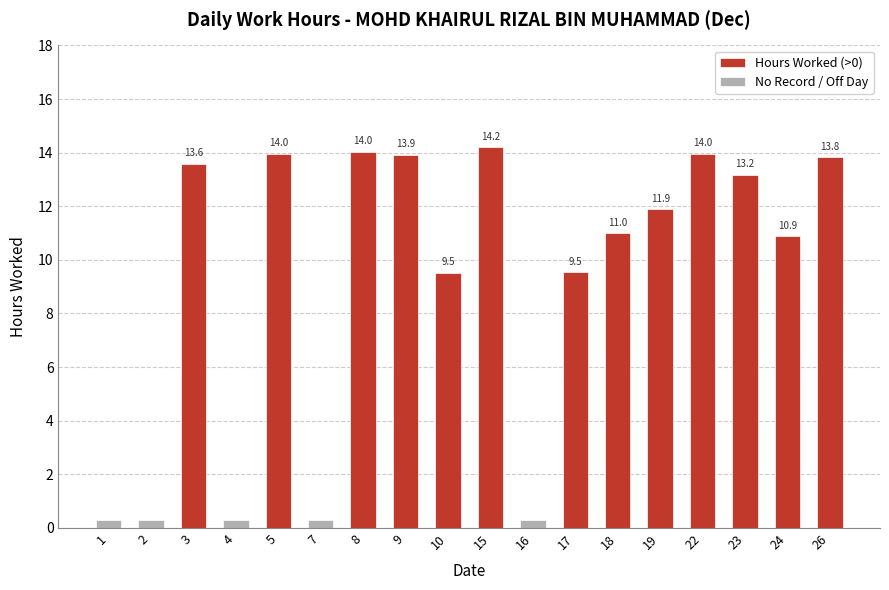

Is it true that No Record / Off Day equals 0.1 at 10?

False